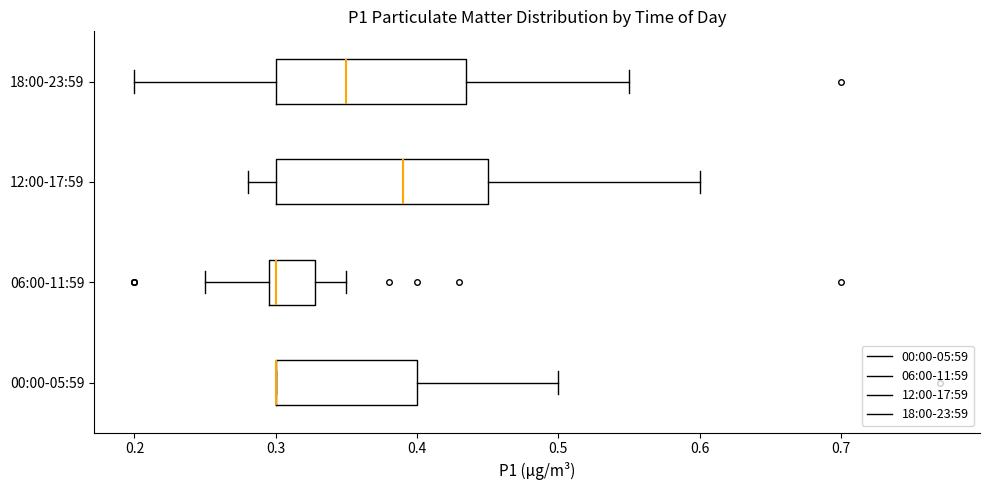

Reading bottom to top, read every box against the x-axis: the position of its median line, the range the box covers, and the ends of its whiskers. The values are not printed on the chart, so give them approximately, as read against the axis.

00:00-05:59: median 0.30 (drawn on the box's left edge), box 0.30 to 0.40, whiskers 0.30 to 0.50
06:00-11:59: median 0.30 (just right of the box's left edge), box 0.30 to 0.33, whiskers 0.25 to 0.35
12:00-17:59: median 0.39, box 0.30 to 0.45, whiskers 0.28 to 0.60
18:00-23:59: median 0.35, box 0.30 to 0.44, whiskers 0.20 to 0.55